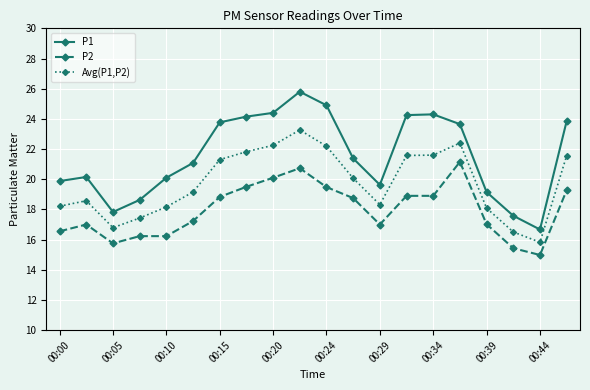

Which series has the largest range (max minus min)?

P1